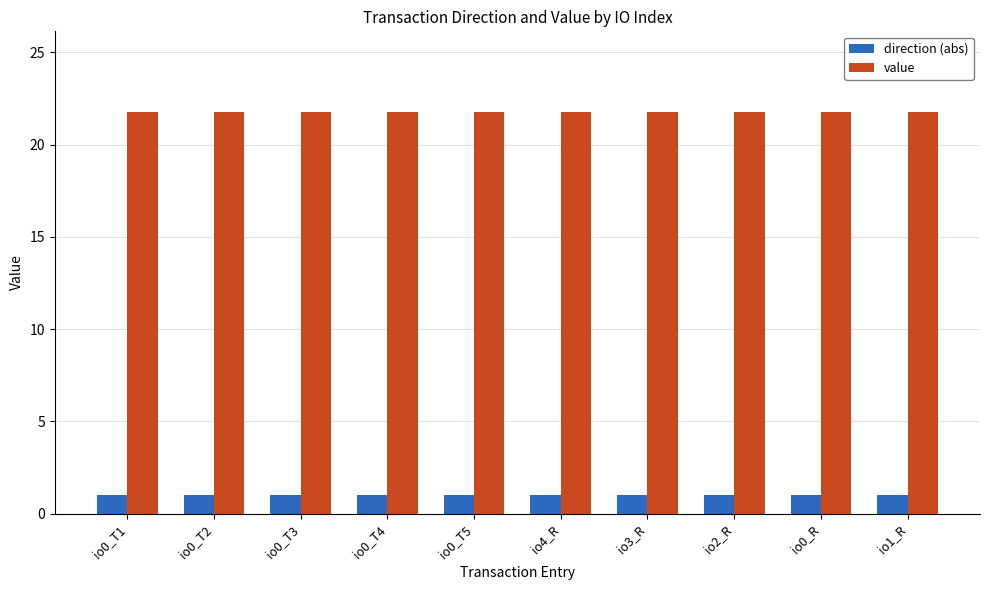

List the series in order of their overall mean, highest first.

value, direction (abs)